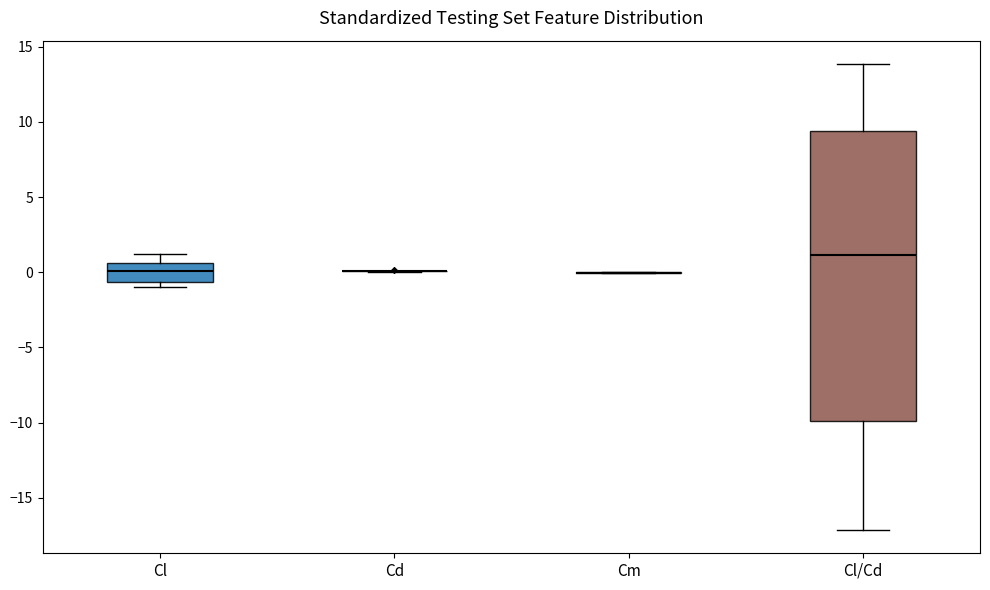

Where is the lower edge of the box for Cl on the y-axis? The values are not printed on the chart, so give them approximately, as read against the axis.

-0.5